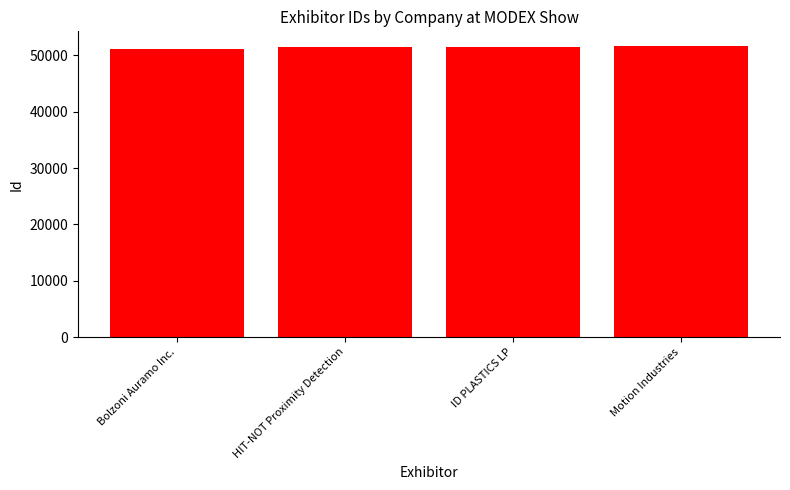

What position from the right is Bolzoni Auramo Inc.?

4